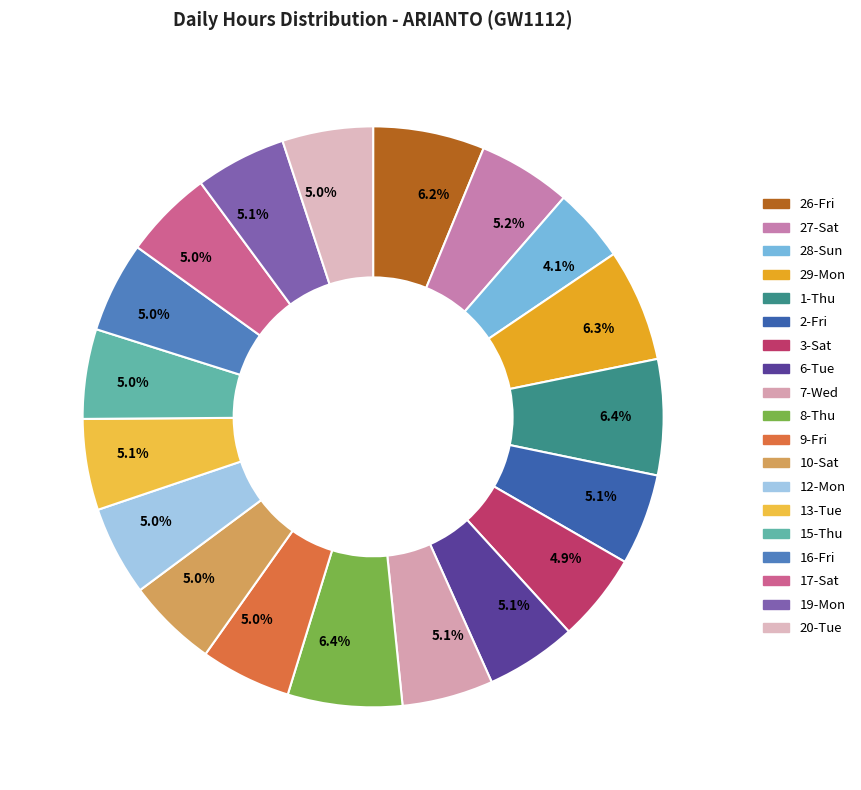

What portion of the pie excludes 29-Mon?

93.7%